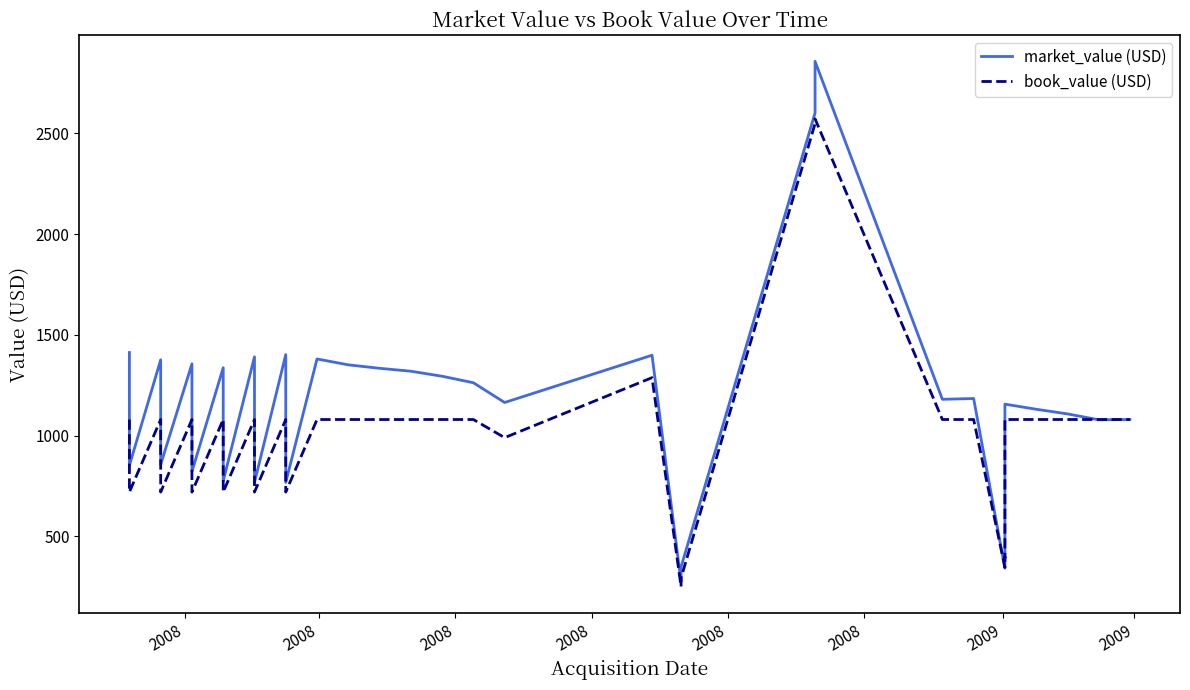

What is the sum of all market_value (USD) values?

39155.0